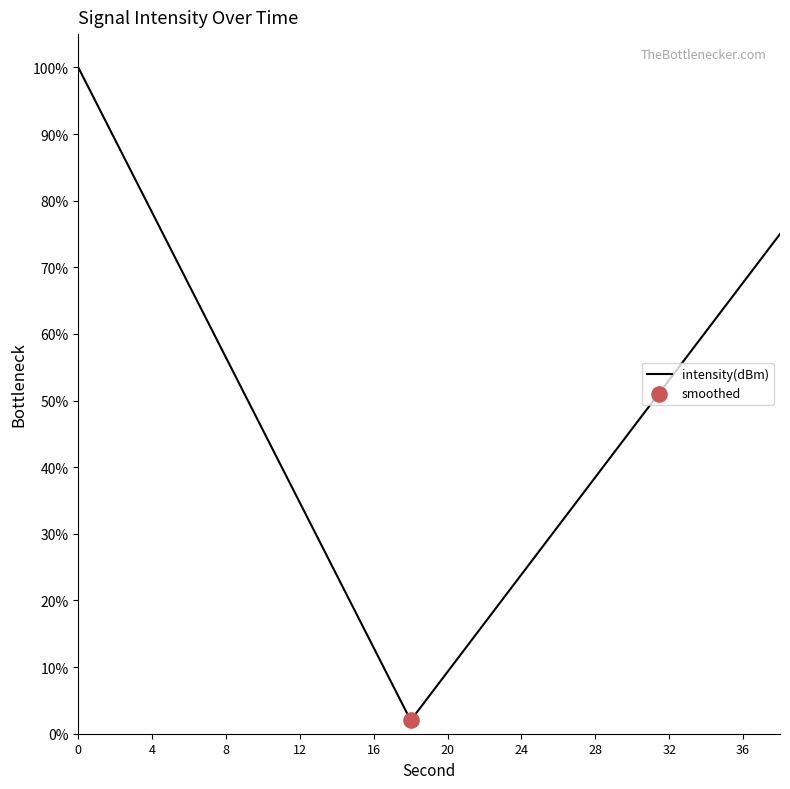

What is the greatest value displayed?

100.0